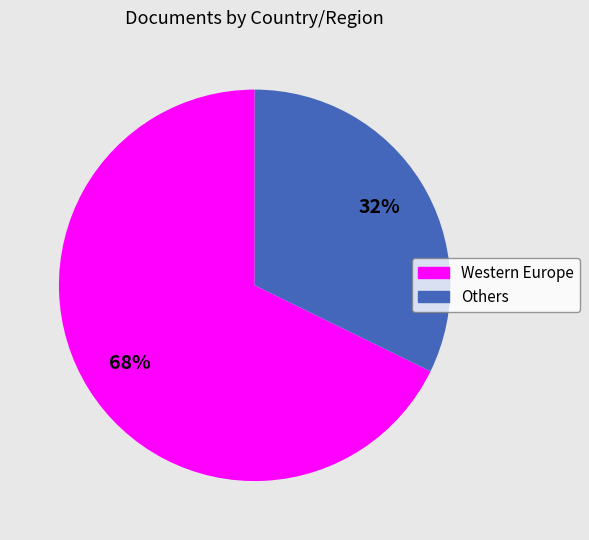

To the nearest percent, what is the average slice percentage?

50%